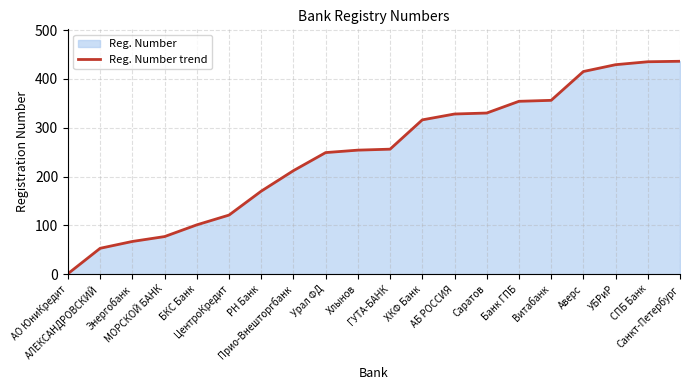

Which category has the lowest value across all series?

АО ЮниКредит